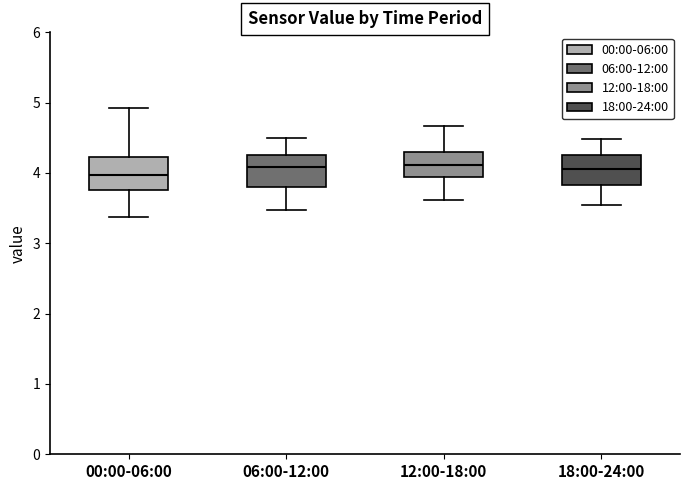

Reading left to right, read every box against the y-axis: the position of its median line, the range the box covers, and the ends of its whiskers. The values are not printed on the chart, so give them approximately, as read against the axis.

00:00-06:00: median 4.0, box 3.8 to 4.2, whiskers 3.4 to 4.9
06:00-12:00: median 4.1, box 3.8 to 4.3, whiskers 3.5 to 4.5
12:00-18:00: median 4.1, box 3.9 to 4.3, whiskers 3.6 to 4.7
18:00-24:00: median 4.1, box 3.8 to 4.3, whiskers 3.6 to 4.5